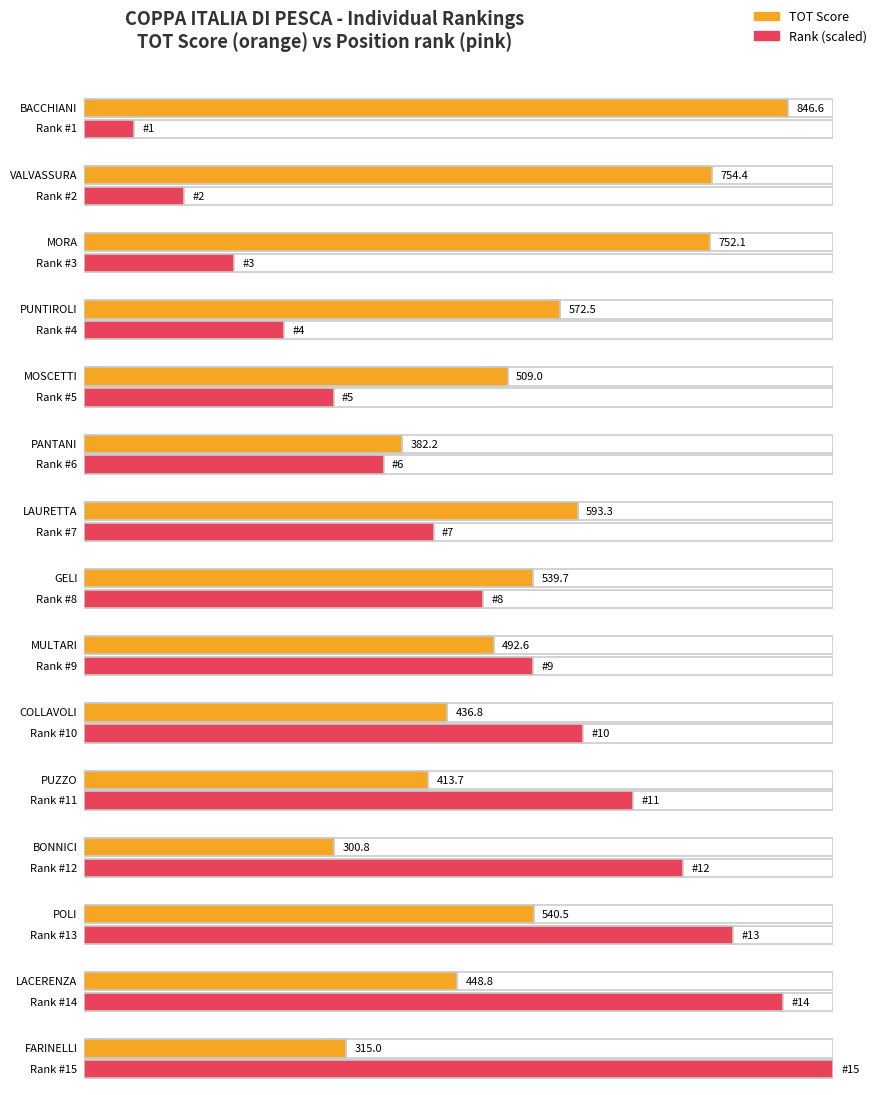

Which series has the largest range (max minus min)?

TOT